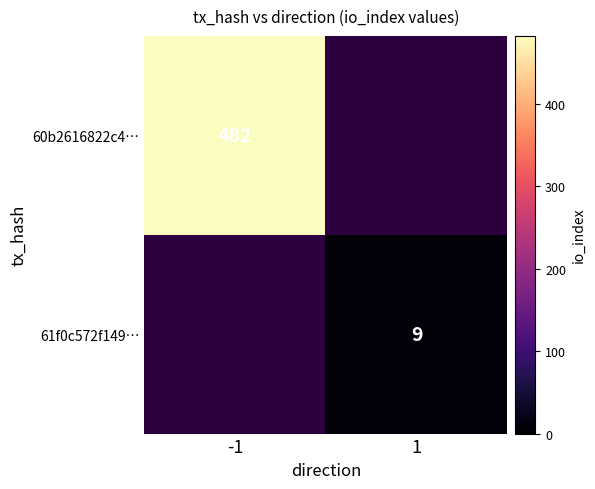

The 60b2616822c4… series shows 482 at -1. True or false?

True